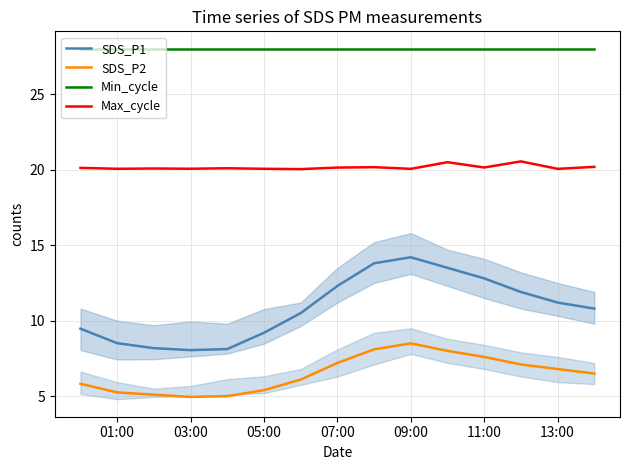

Is the value of SDS_P1 at 09:00 greater than the value of Min_cycle at 05:00?

No